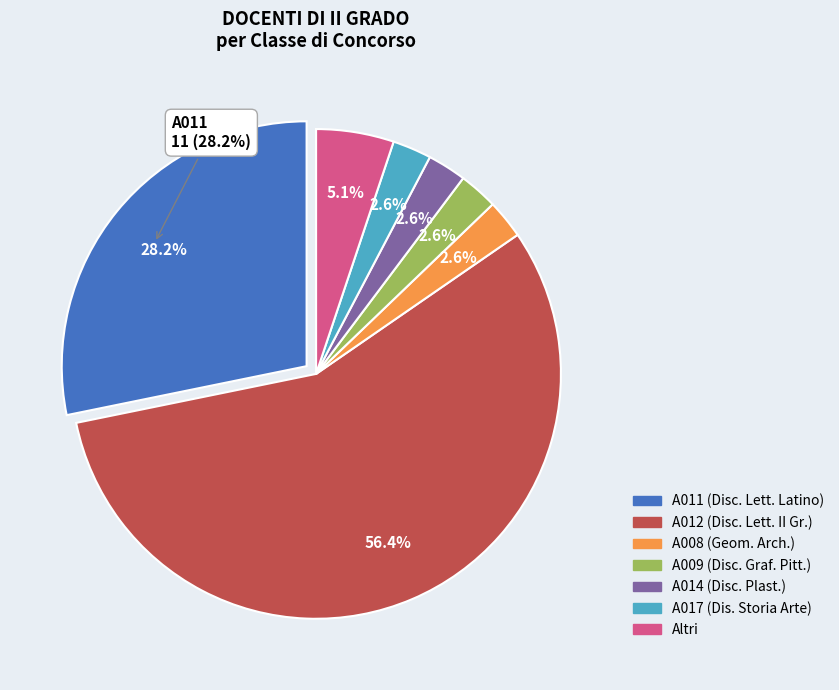

Count the number of slices in the pie.

7